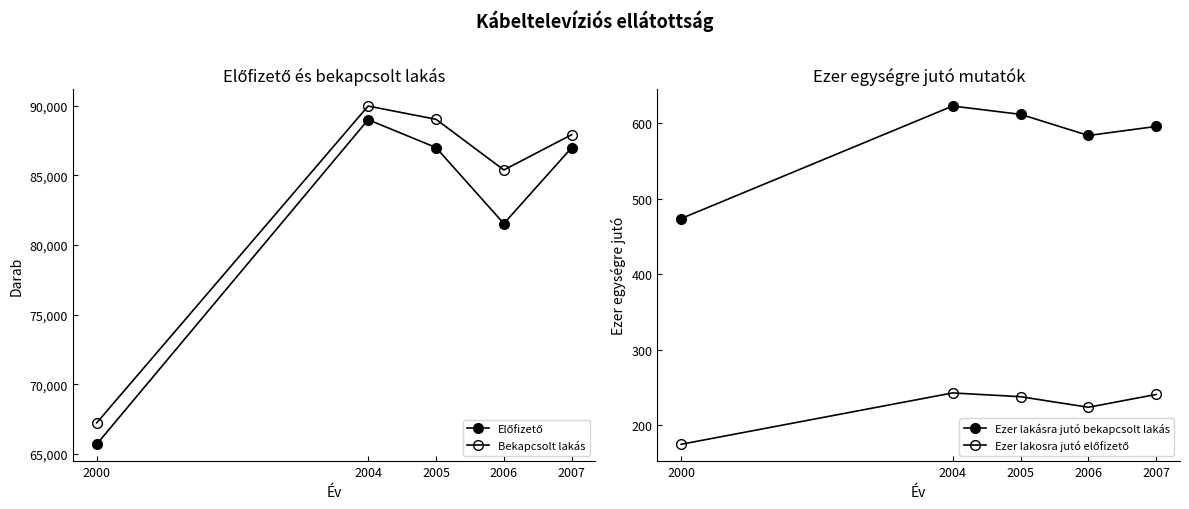

Which has a higher value, 2005 or 2000?

2005